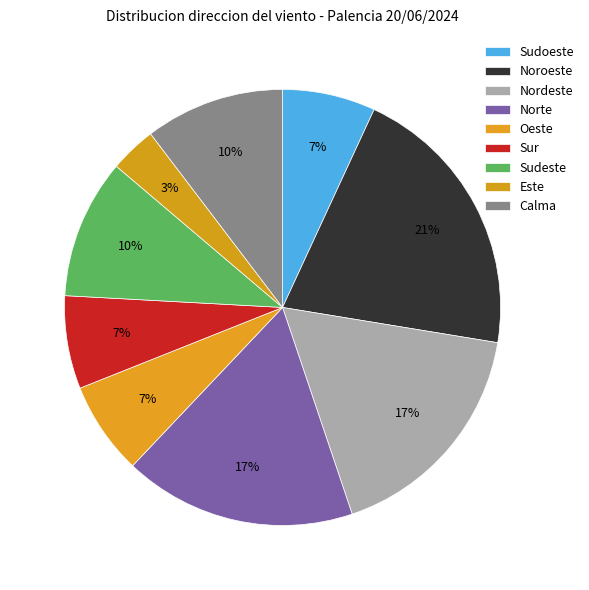

Count the number of slices in the pie.

9